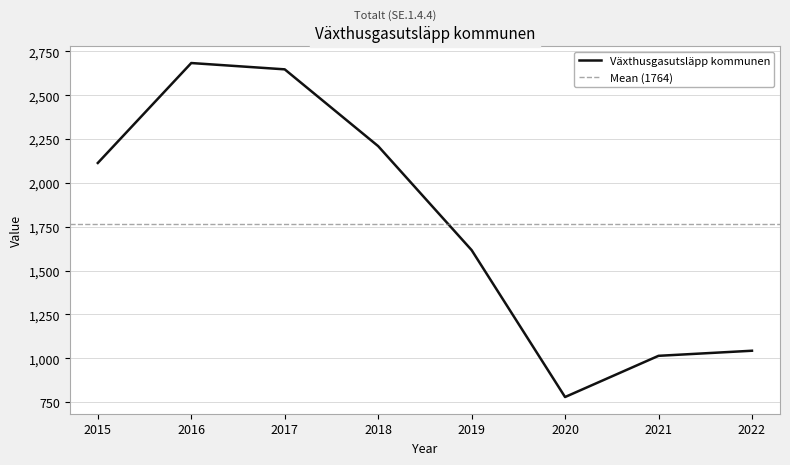

Is it true that the value at 2015 is 2114?

True